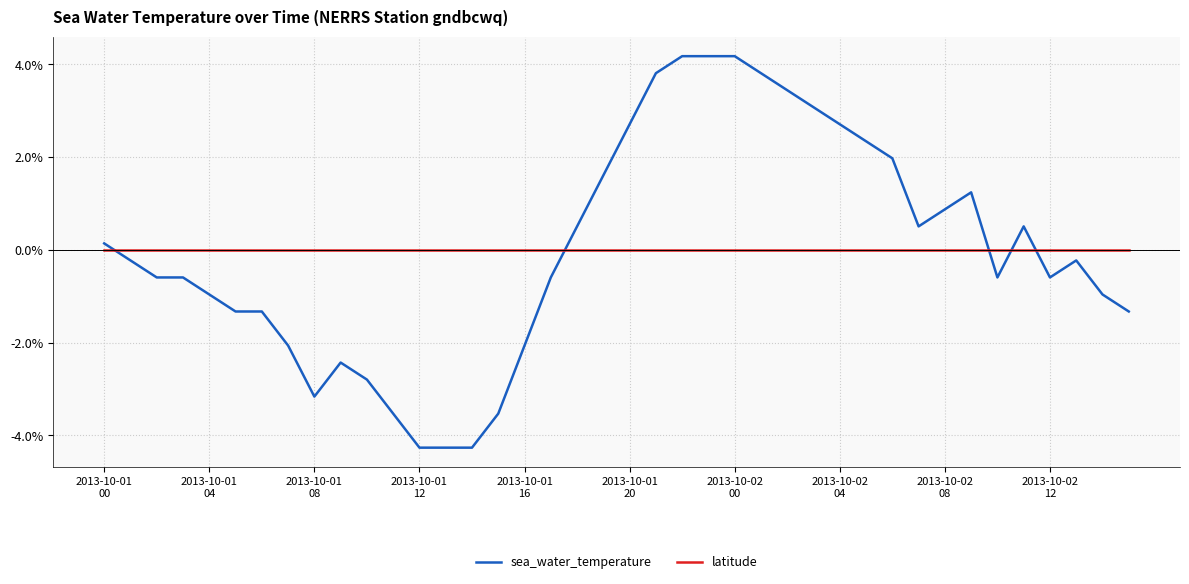

After their last crossing, which series has the higher values: latitude or sea_water_temperature?

latitude